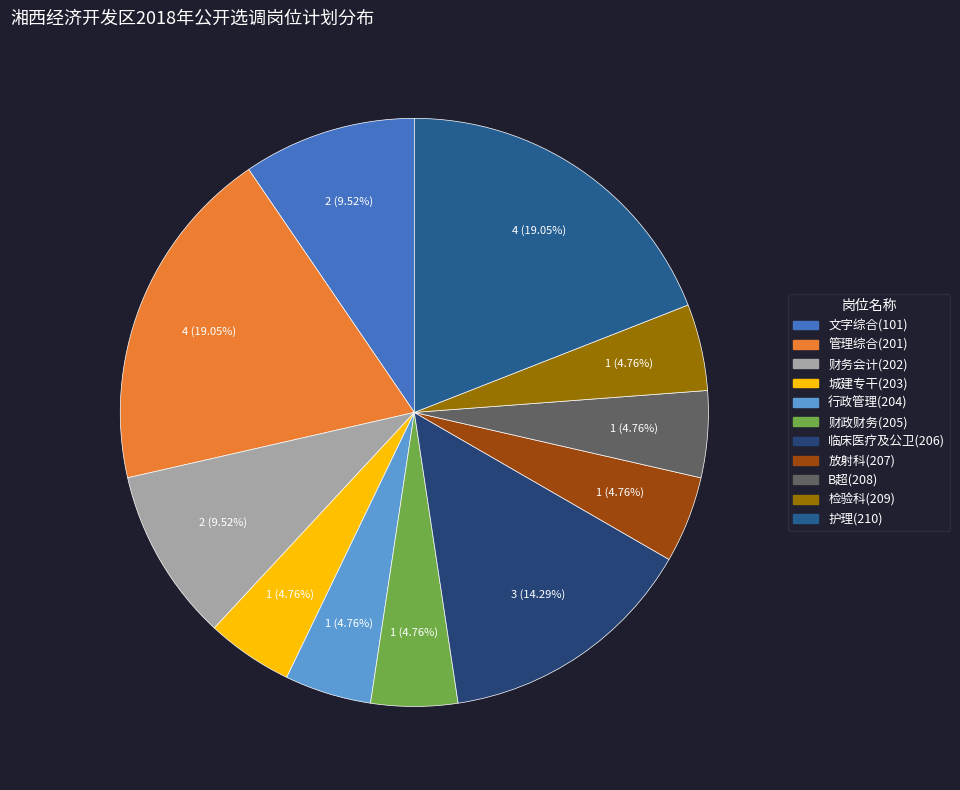

What is the ratio of the value at 财务会计(202) to the value at 检验科(209)?

2.0